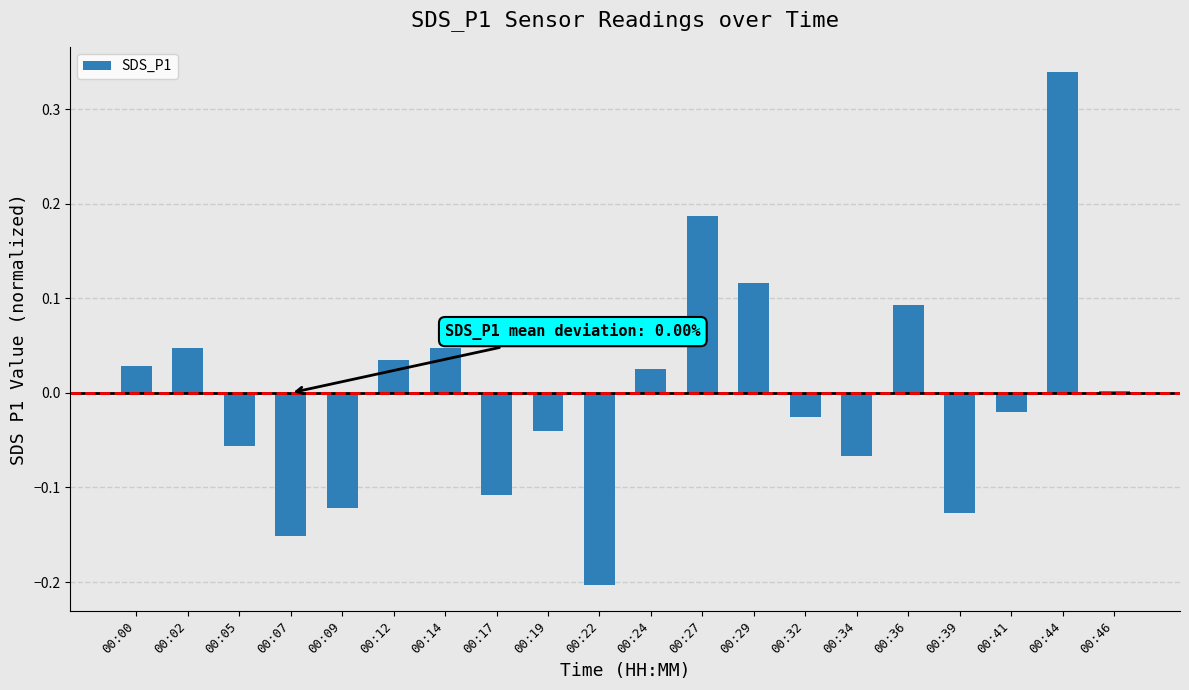

Which category has the highest value across all series?

00:44